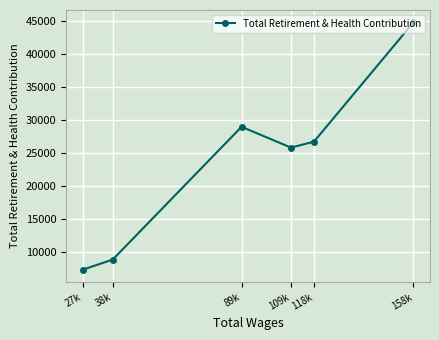

Rank the categories by value from lowest to highest.

27k, 38k, 109k, 118k, 89k, 158k